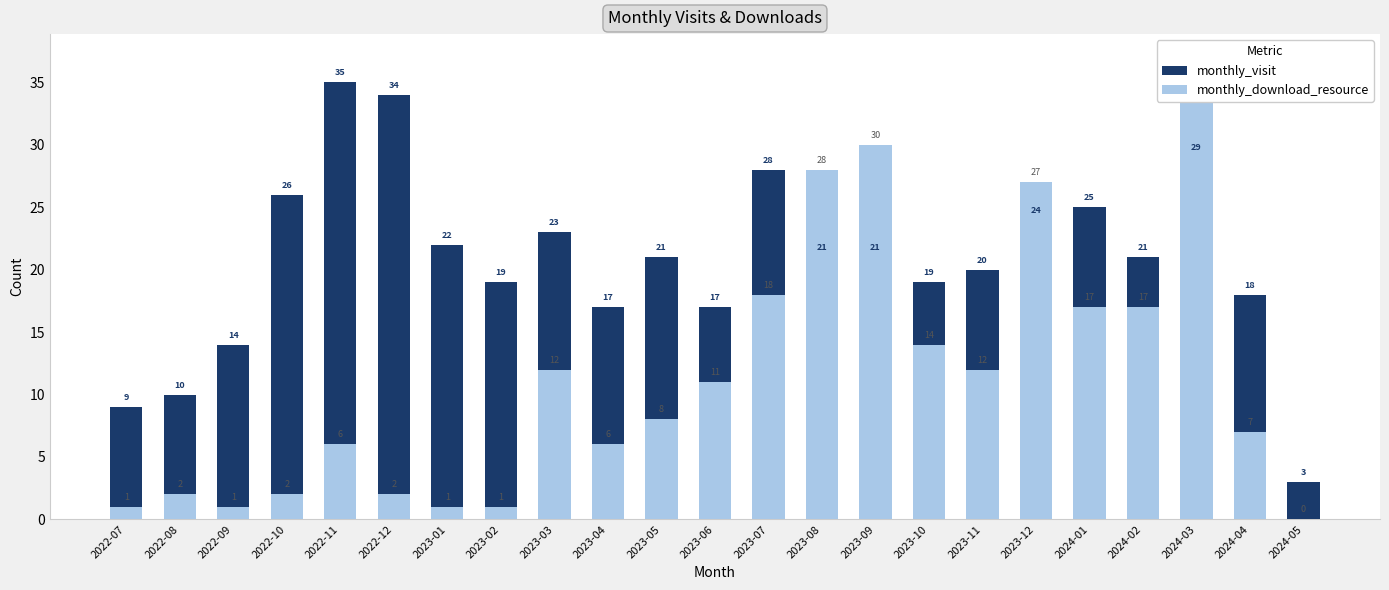

What position from the right is 2022-12?

18